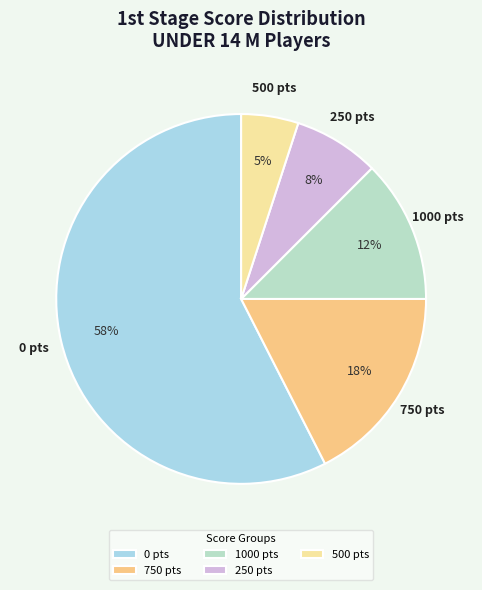

Is the sum of 500 pts and 250 pts greater than half?

No